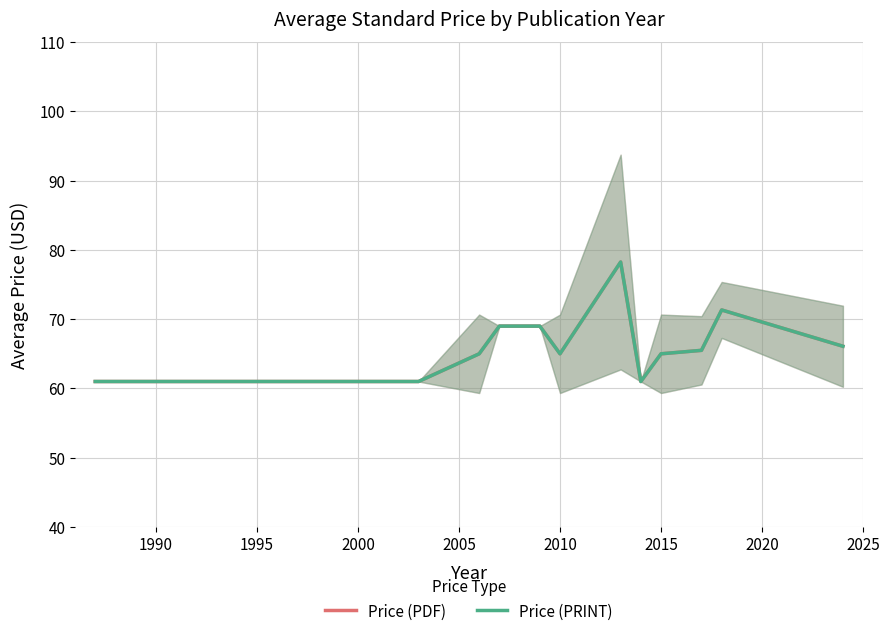

What is the difference between the second highest and second lowest values in the Price (PRINT) series?

10.3